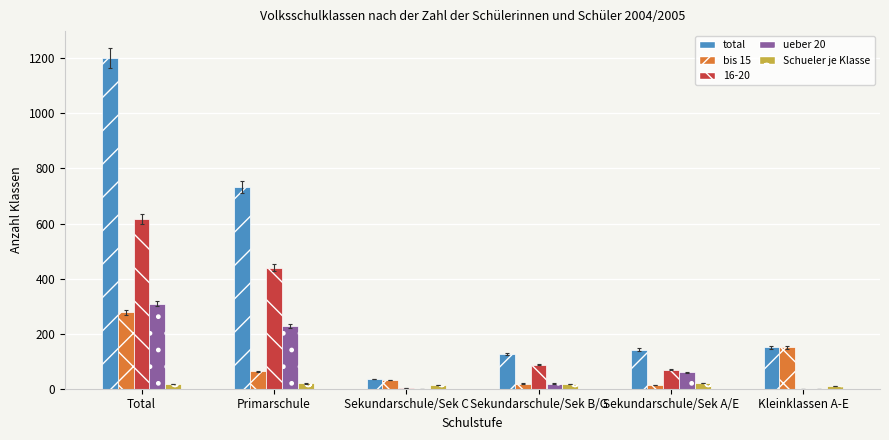

At which label does bis 15 reach its peak?

Total